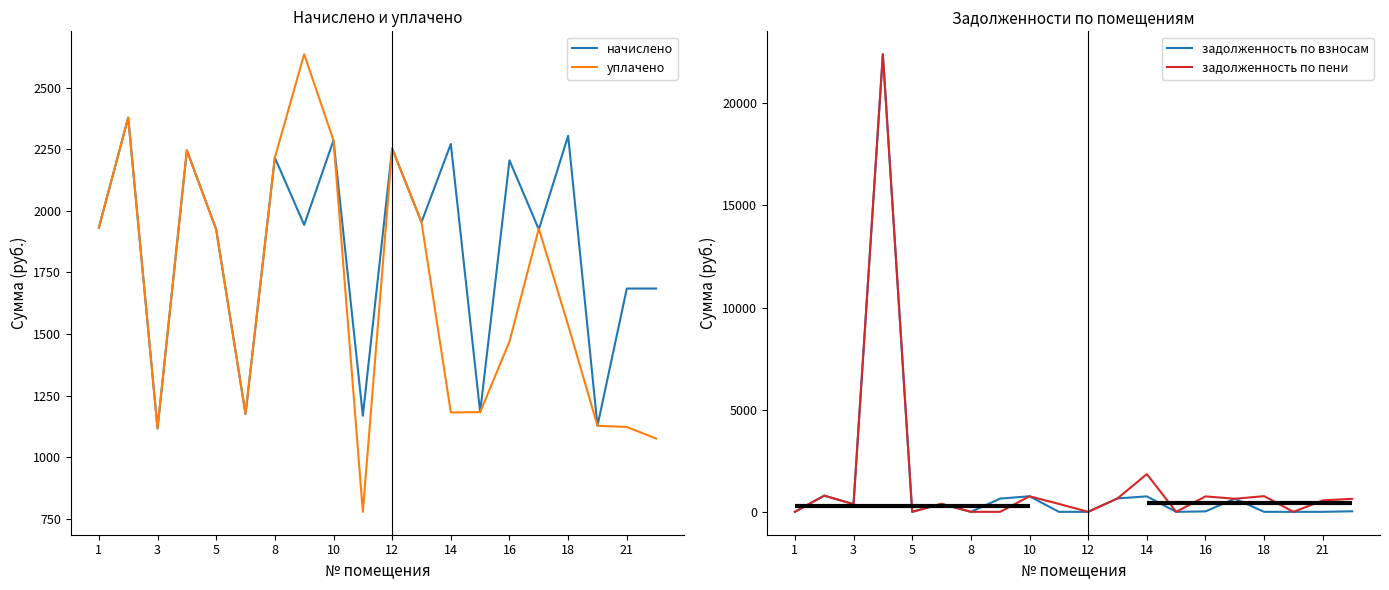

Reading right to left, transcribe all the data shown in this chart.

начислено: 1685.0	1685.0	1128.2	2304.4	1924.6	2204.8	1183.5	2271.2	1954.1	2252.8	1168.8	2285.9	1943.0	2215.9	1176.2	1924.6	2245.4	1117.2	2378.1	1932.0
уплачено: 1076.5	1123.3	1128.2	1536.3	1927.9	1469.9	1183.5	1182.4	1954.1	2252.8	779.2	2285.9	2635.3	2215.9	1176.2	1924.6	2245.4	1117.2	2378.1	1932.0
задолженность по взносам: 27.4	0.0	0.0	0.0	642.2	22.2	0.0	757.1	657.1	0.0	0.0	762.0	648.8	0.0	392.1	0.0	22401.2	376.7	792.7	0.0
задолженность по пени: 635.9	561.6	0.0	768.1	638.9	757.2	0.0	1845.9	657.1	0.0	389.6	762.0	0.0	0.0	392.1	0.0	22401.2	376.7	792.7	0.0